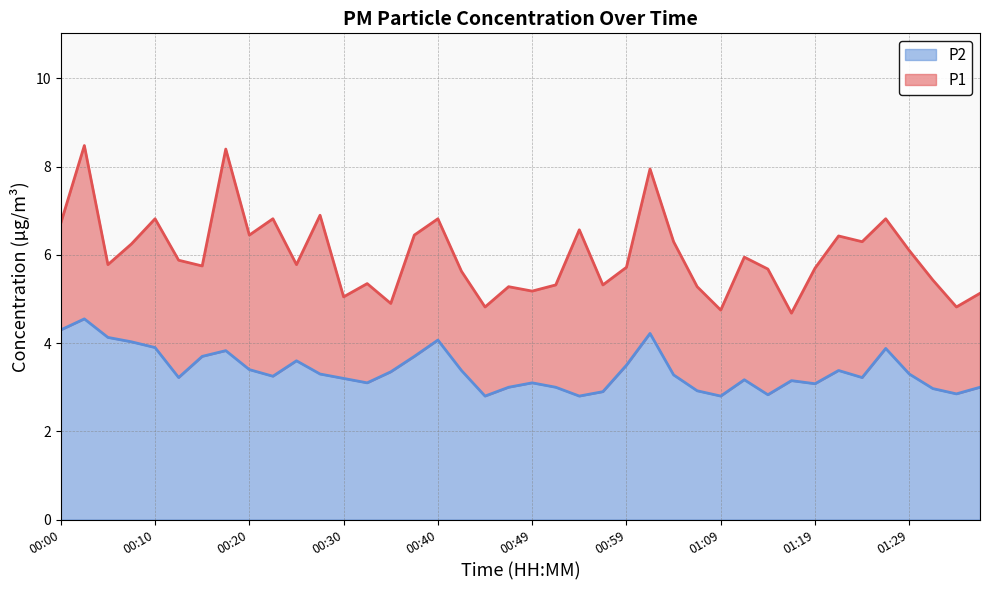

At which category is the sum across all series the highest?

00:02